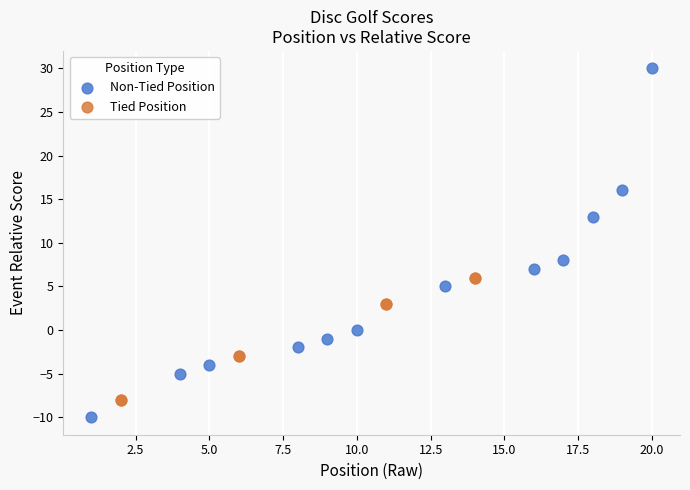

Which series contains the lowest Y value?

Non-Tied Position